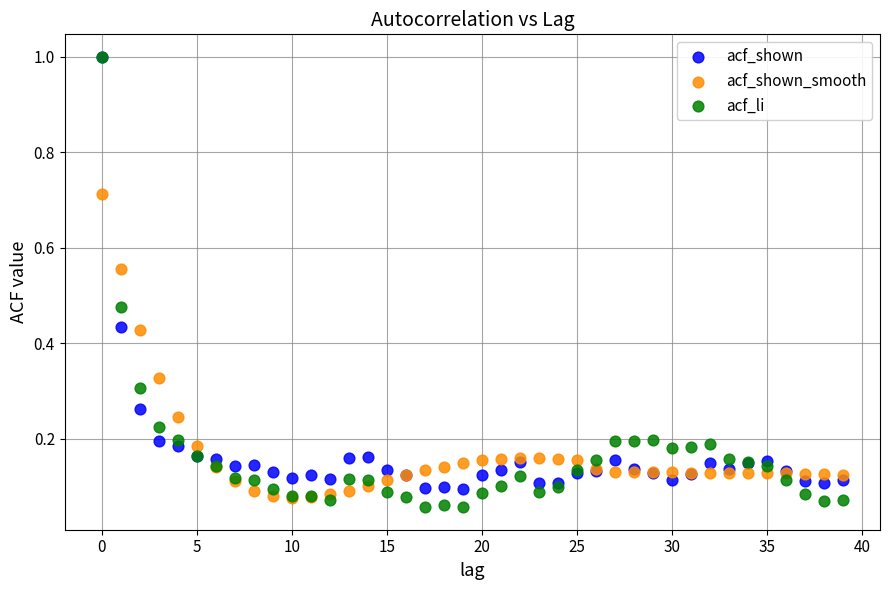

What are all the series names shown in the legend?

acf_shown, acf_shown_smooth, acf_li